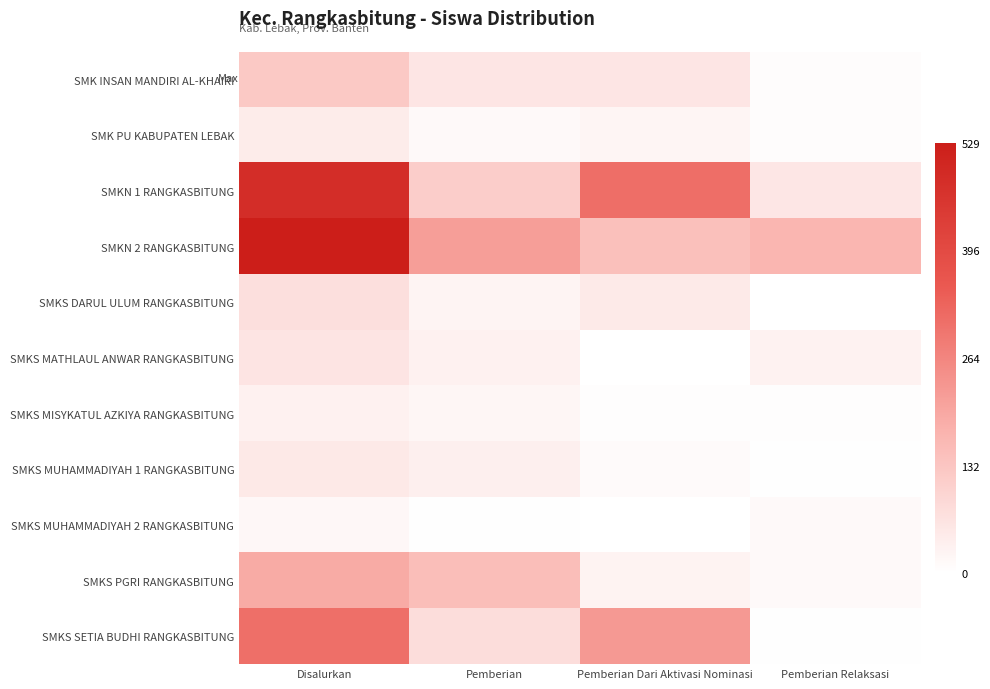

Reading left to right, extract all data points from this chart.

SMK INSAN MANDIRI AL-KHAIRI: Disalurkan=124	Pemberian=58	Pemberian Dari Aktivasi Nominasi=58	Pemberian Relaksasi=8
SMK PU KABUPATEN LEBAK: Disalurkan=45	Pemberian=14	Pemberian Dari Aktivasi Nominasi=24	Pemberian Relaksasi=7
SMKN 1 RANGKASBITUNG: Disalurkan=483	Pemberian=115	Pemberian Dari Aktivasi Nominasi=312	Pemberian Relaksasi=56
SMKN 2 RANGKASBITUNG: Disalurkan=529	Pemberian=215	Pemberian Dari Aktivasi Nominasi=145	Pemberian Relaksasi=169
SMKS DARUL ULUM RANGKASBITUNG: Disalurkan=73	Pemberian=25	Pemberian Dari Aktivasi Nominasi=48	Pemberian Relaksasi=0
SMKS MATHLAUL ANWAR RANGKASBITUNG: Disalurkan=60	Pemberian=31	Pemberian Dari Aktivasi Nominasi=0	Pemberian Relaksasi=29
SMKS MISYKATUL AZKIYA RANGKASBITUNG: Disalurkan=33	Pemberian=22	Pemberian Dari Aktivasi Nominasi=5	Pemberian Relaksasi=6
SMKS MUHAMMADIYAH 1 RANGKASBITUNG: Disalurkan=51	Pemberian=36	Pemberian Dari Aktivasi Nominasi=12	Pemberian Relaksasi=3
SMKS MUHAMMADIYAH 2 RANGKASBITUNG: Disalurkan=18	Pemberian=4	Pemberian Dari Aktivasi Nominasi=0	Pemberian Relaksasi=14
SMKS PGRI RANGKASBITUNG: Disalurkan=191	Pemberian=150	Pemberian Dari Aktivasi Nominasi=28	Pemberian Relaksasi=13
SMKS SETIA BUDHI RANGKASBITUNG: Disalurkan=308	Pemberian=78	Pemberian Dari Aktivasi Nominasi=227	Pemberian Relaksasi=3